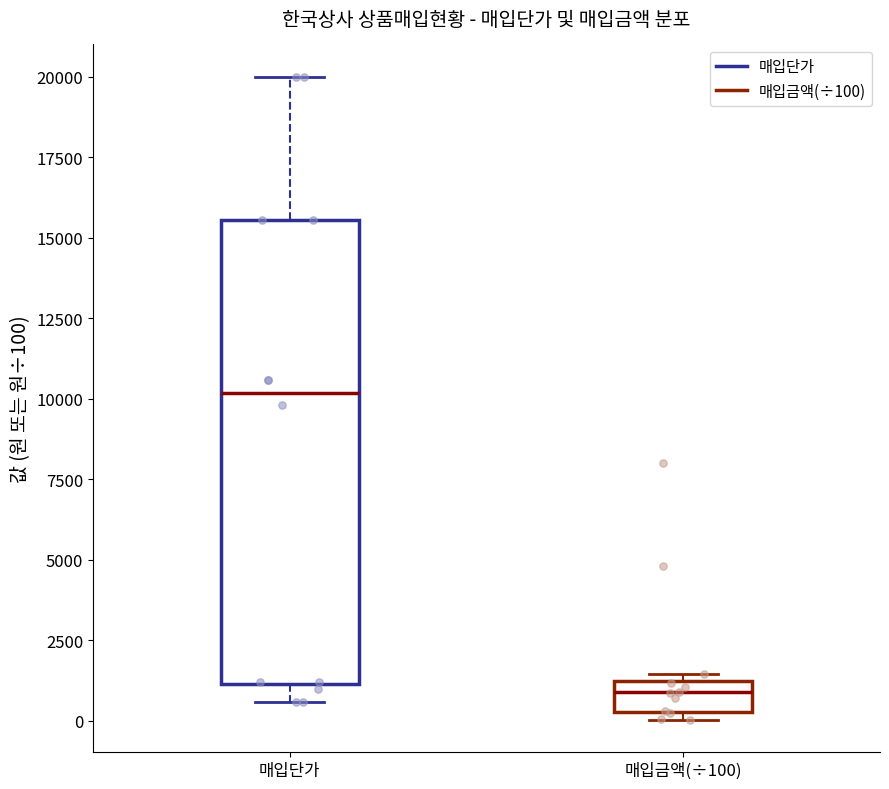

Which box is the tallest, from its lower edge to its upper edge?

매입단가